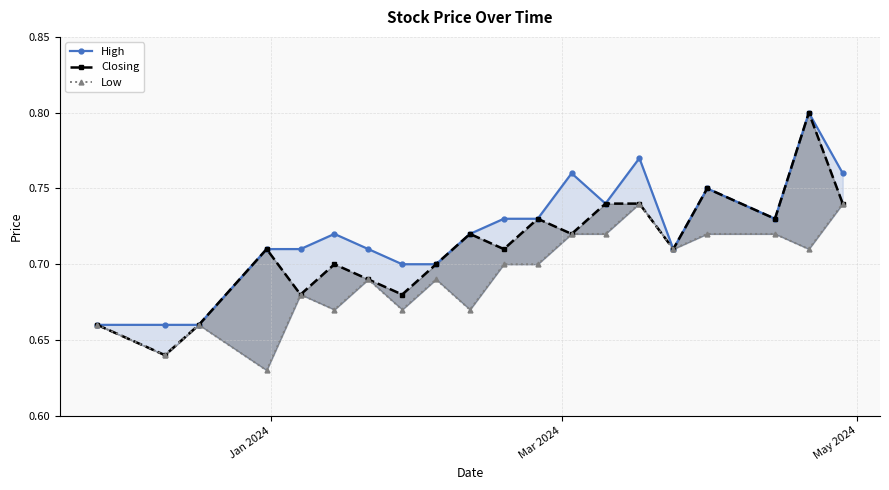

Reading left to right, what are all the values shown in this chart?

High: 0.7	0.7	0.7	0.7	0.7	0.7	0.7	0.7	0.7	0.7	0.7	0.7	0.8	0.7	0.8	0.7	0.8	0.7	0.8	0.8
Closing: 0.7	0.6	0.7	0.7	0.7	0.7	0.7	0.7	0.7	0.7	0.7	0.7	0.7	0.7	0.7	0.7	0.8	0.7	0.8	0.7
Low: 0.7	0.6	0.7	0.6	0.7	0.7	0.7	0.7	0.7	0.7	0.7	0.7	0.7	0.7	0.7	0.7	0.7	0.7	0.7	0.7